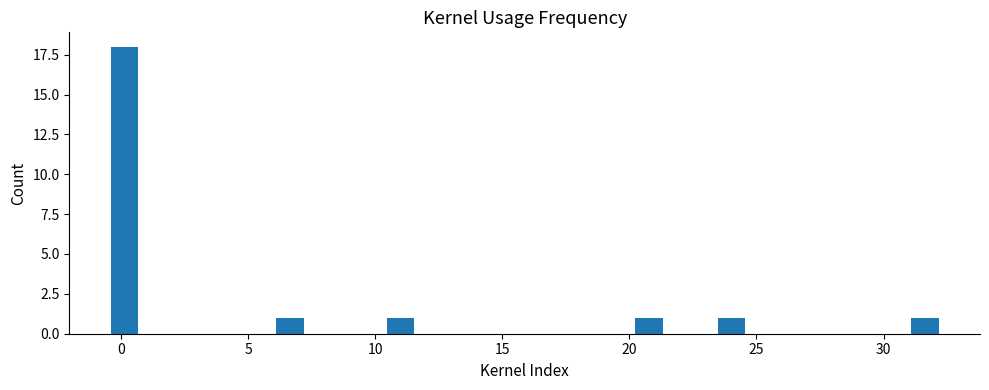

Around what value on the x-axis is the tallest bar? Give the approximate position of its centre, as read against the axis.

0.0